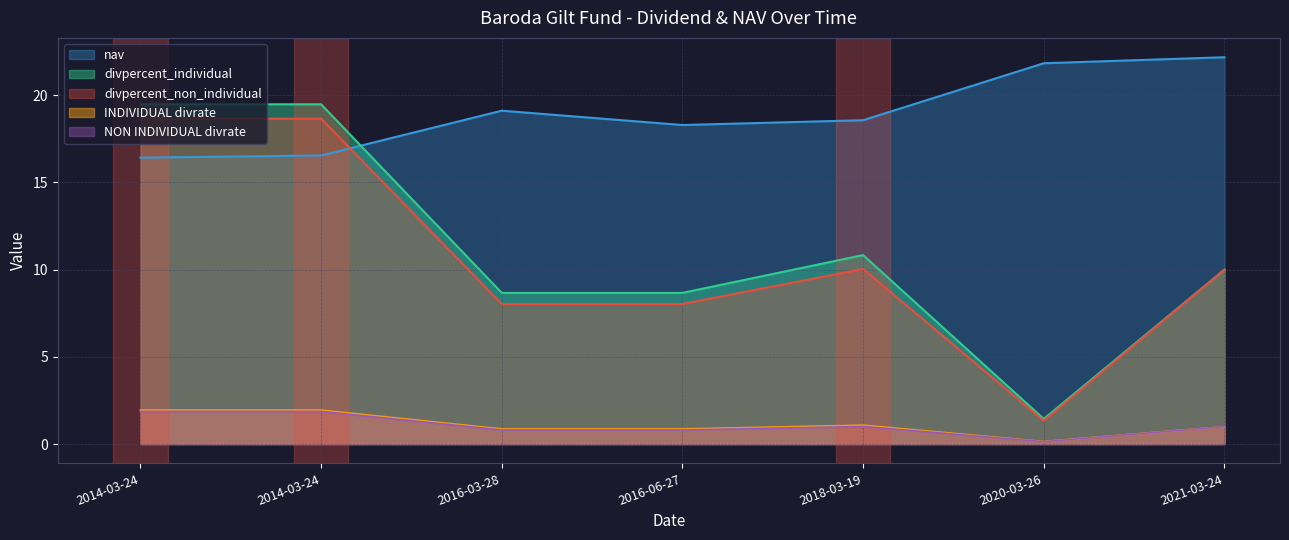

What are all the series names shown in the legend?

nav, divpercent_individual, divpercent_non_individual, INDIVIDUAL divrate, NON INDIVIDUAL divrate